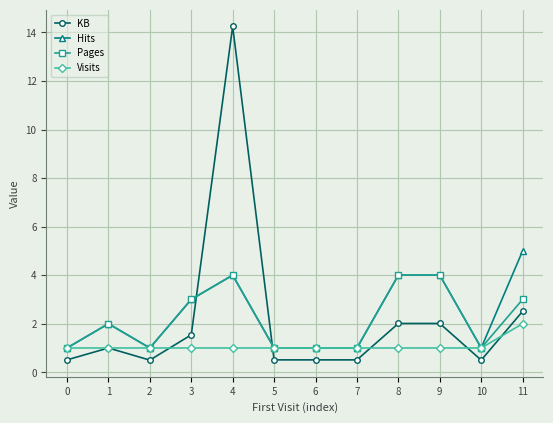

Where is the first local maximum for Pages?

1